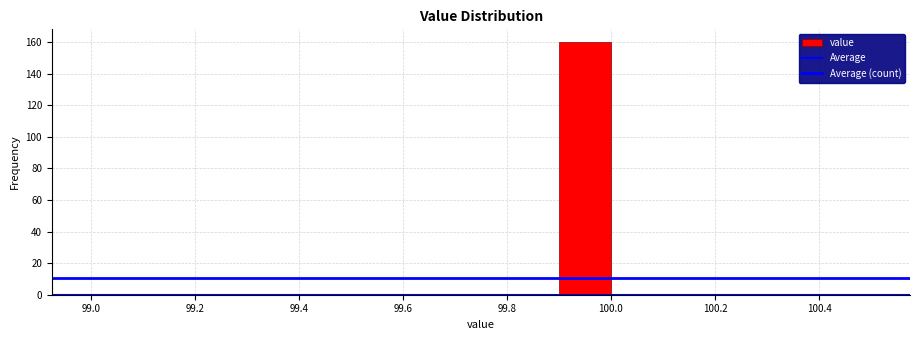

Reading left to right, transcribe this chart: for each bar, give the range it covers on the x-axis and its height. The values are not printed on the chart, so give them approximately, as read against the axis.

99.0 to 99.1: 0
99.1 to 99.2: 0
99.2 to 99.3: 0
99.3 to 99.4: 0
99.4 to 99.5: 0
99.5 to 99.6: 0
99.6 to 99.7: 0
99.7 to 99.8: 0
99.8 to 99.9: 0
99.9 to 100.0: 160
100.0 to 100.1: 0
100.1 to 100.2: 0
100.2 to 100.3: 0
100.3 to 100.4: 0
100.4 to 100.5: 0